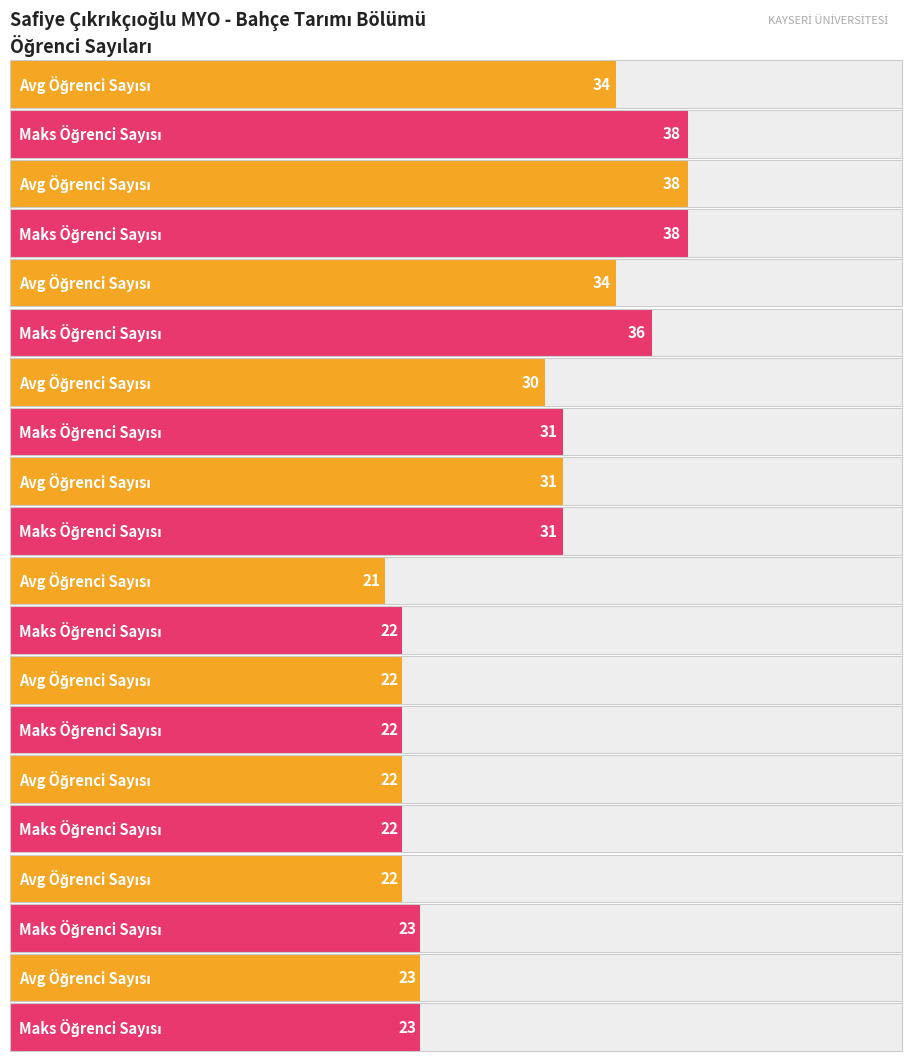

How many values in the Avg Öğrenci Sayısı series exceed 30?

4